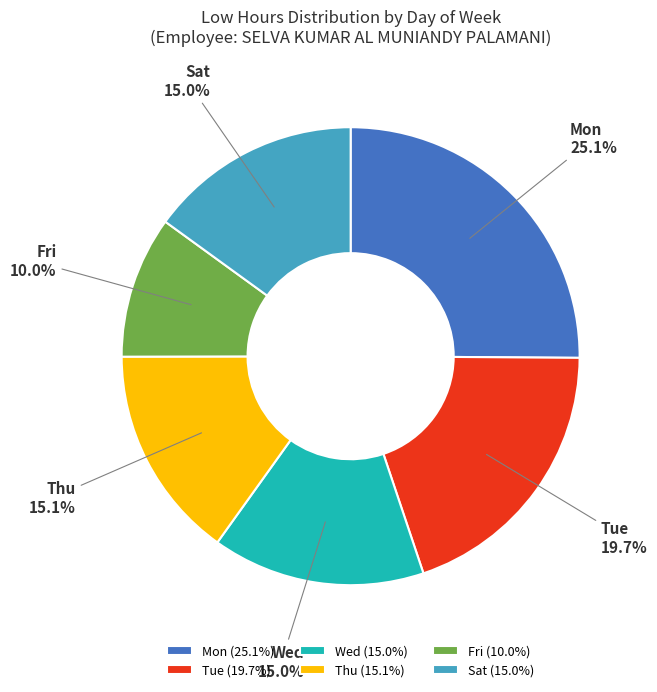

How many slices are in this pie chart?

6